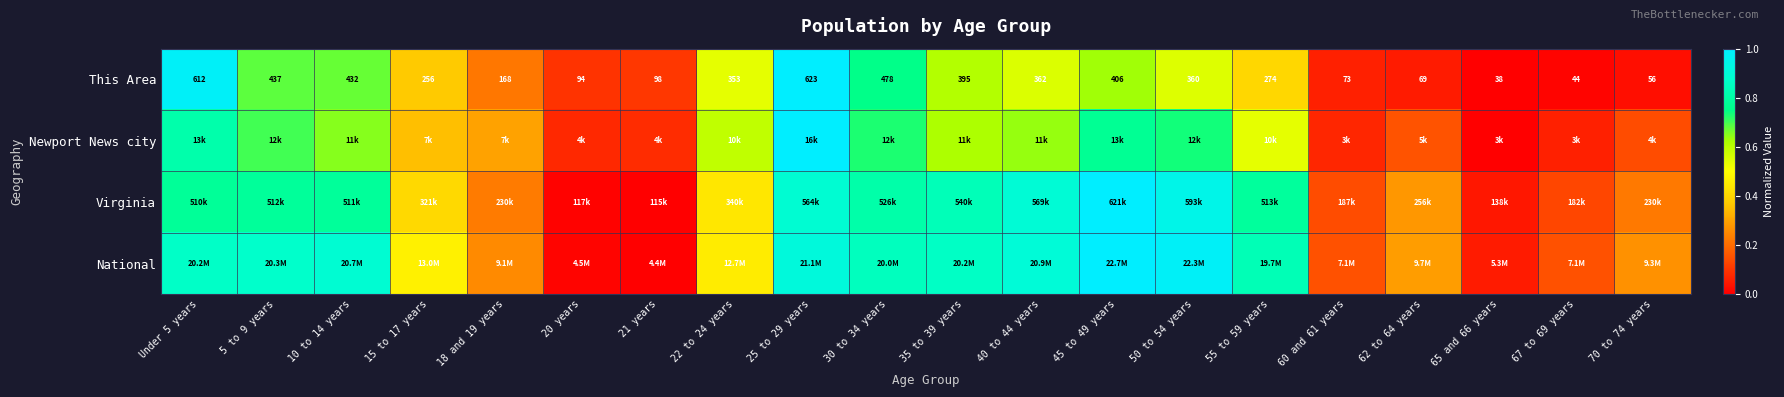

Which label corresponds to the smallest value in the chart?

65 and 66 years